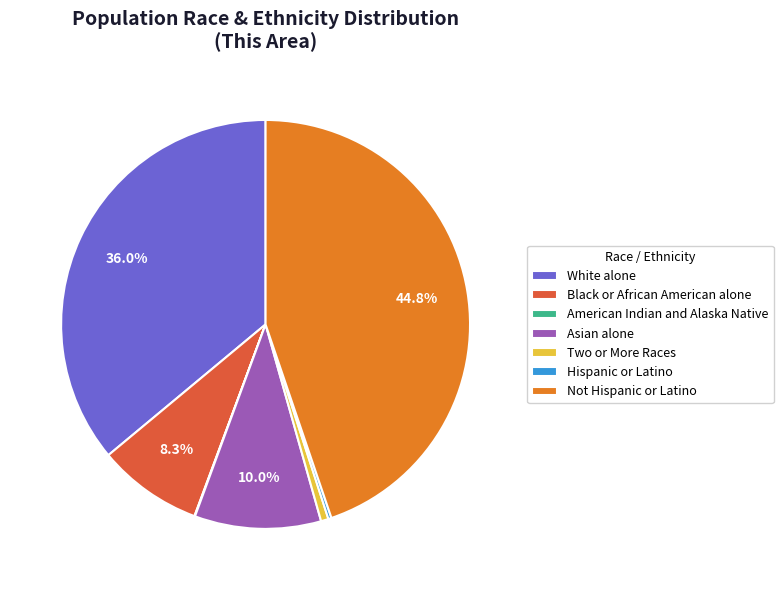

Is there a majority slice in this chart?

No